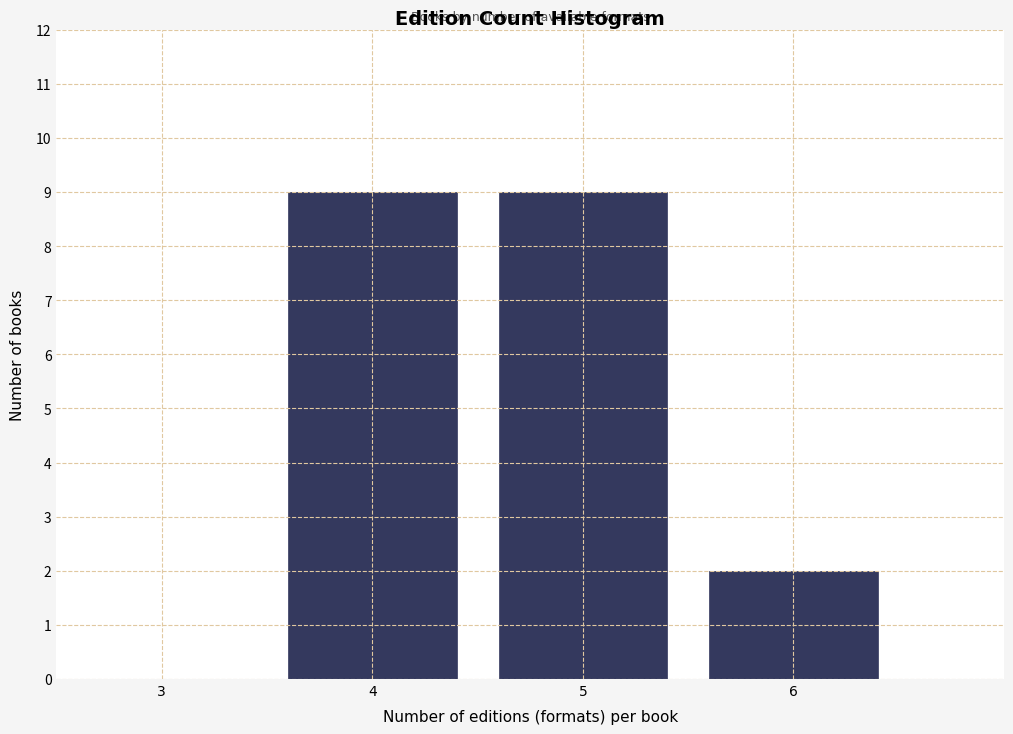

Reading left to right, list all the values displayed in this chart.

3=0	4=9	5=9	6=2